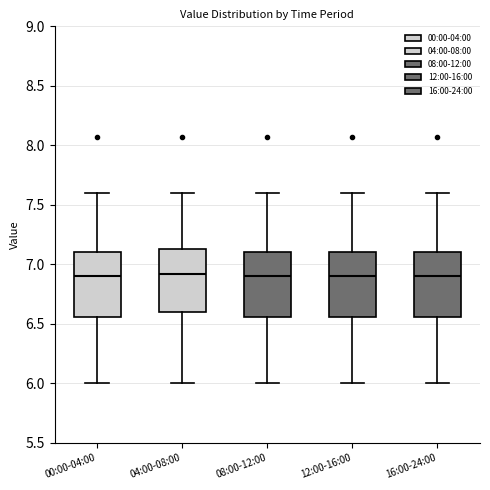

Reading left to right, transcribe this box plot: for each box, give where its median line is, the range the box spans, and where its two whiskers end, as read against the y-axis. The values are not printed on the chart, so give them approximately, as read against the axis.

00:00-04:00: median 6.90, box 6.55 to 7.10, whiskers 6.00 to 7.60
04:00-08:00: median 6.90, box 6.60 to 7.15, whiskers 6.00 to 7.60
08:00-12:00: median 6.90, box 6.55 to 7.10, whiskers 6.00 to 7.60
12:00-16:00: median 6.90, box 6.55 to 7.10, whiskers 6.00 to 7.60
16:00-24:00: median 6.90, box 6.55 to 7.10, whiskers 6.00 to 7.60